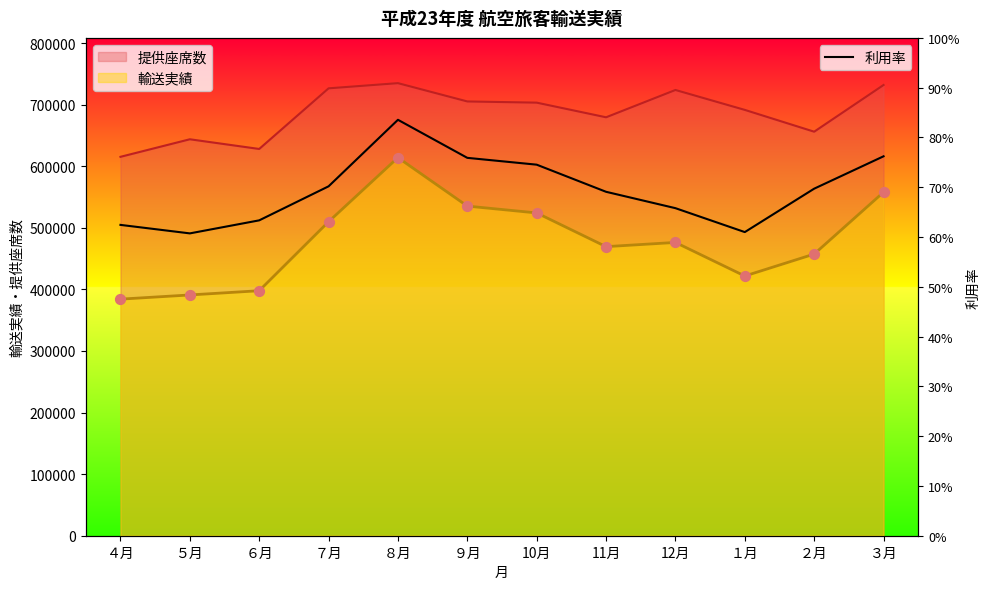

Is the value of 輸送実績 at ５月 greater than the value of 提供座席数 at １月?

No